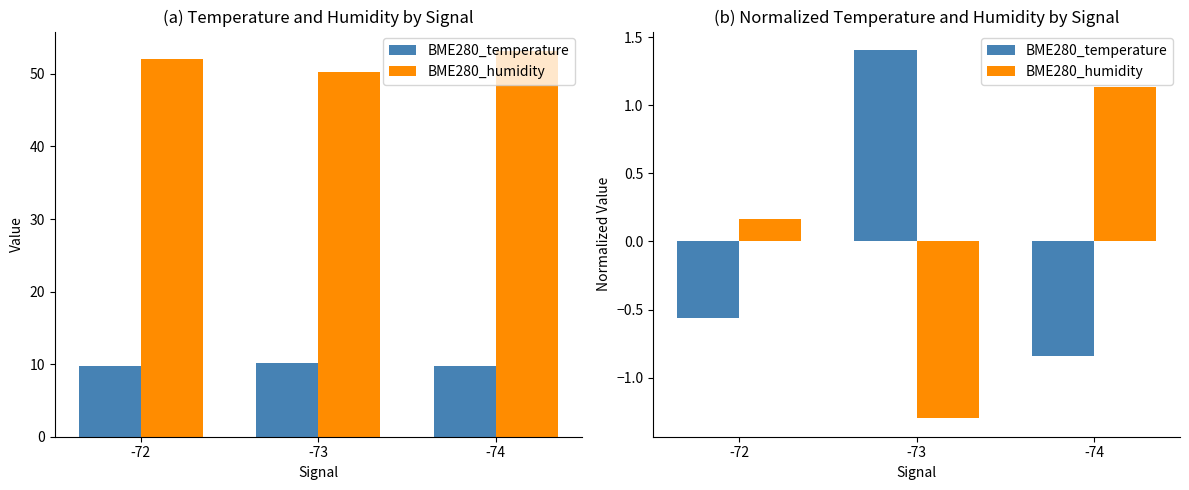

Between -72 and -73, which series saw the biggest shift?

BME280_temperature